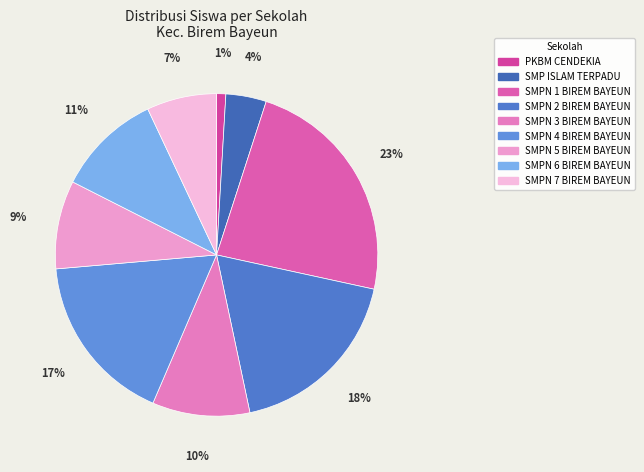

Does any single category account for the majority?

No